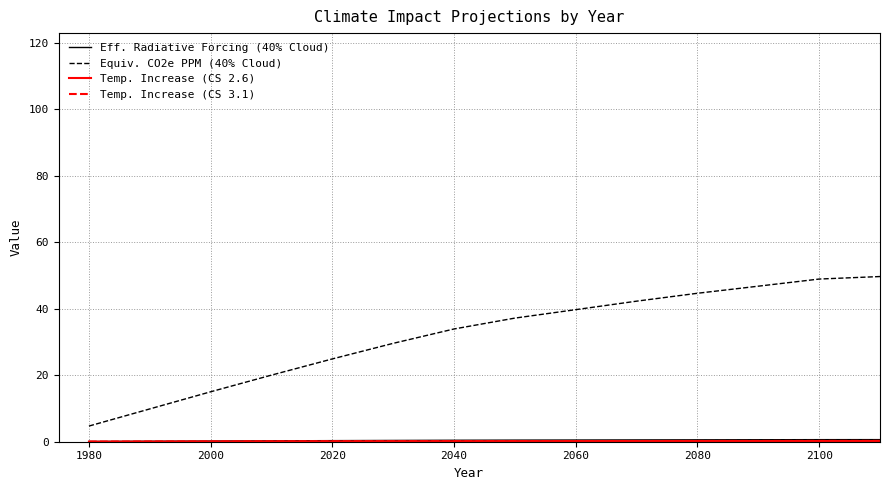

True or false: Equiv. CO2e PPM (40% Cloud) and Eff. Radiative Forcing (40% Cloud) intersect in this chart.

False